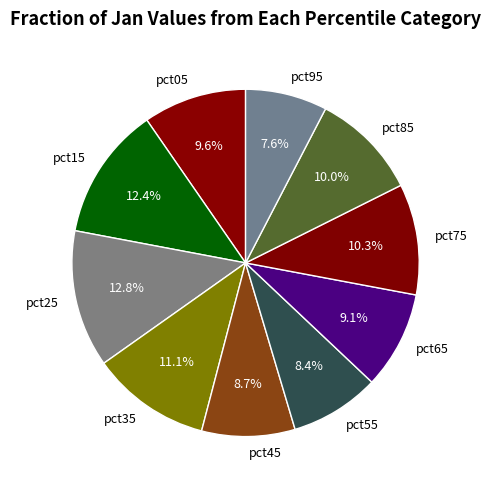

To the nearest percent, what portion does pct05 represent?

10%